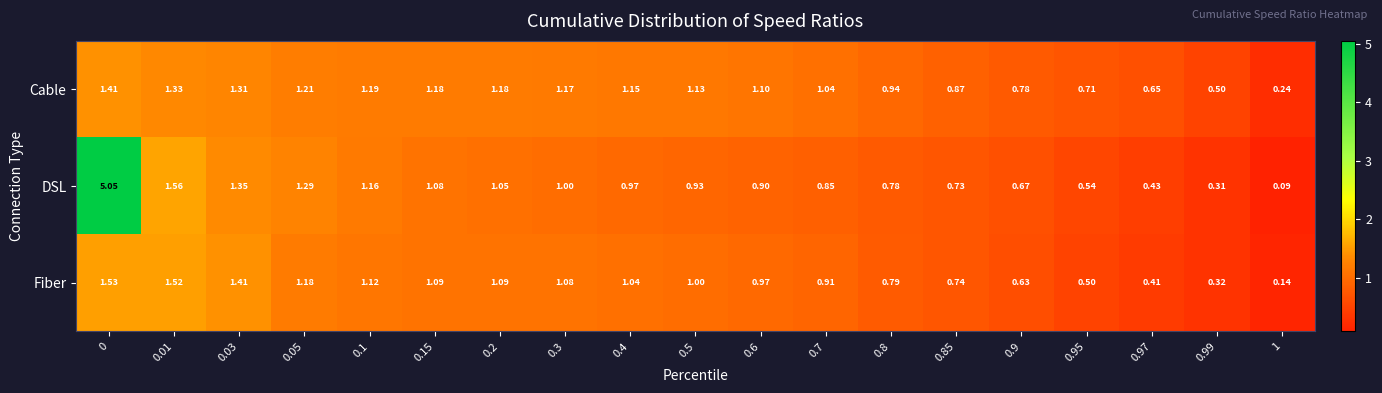

Which series has the largest total across all categories?

DSL